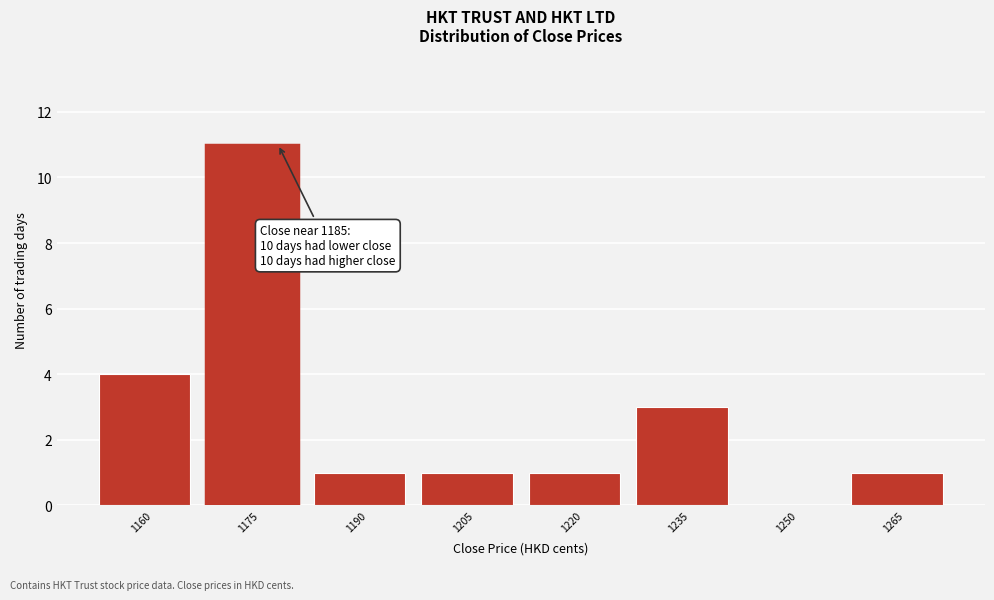

Reading left to right, extract all data points from this chart.

1160=4	1175=11	1190=1	1205=1	1220=1	1235=3	1250=0	1265=1